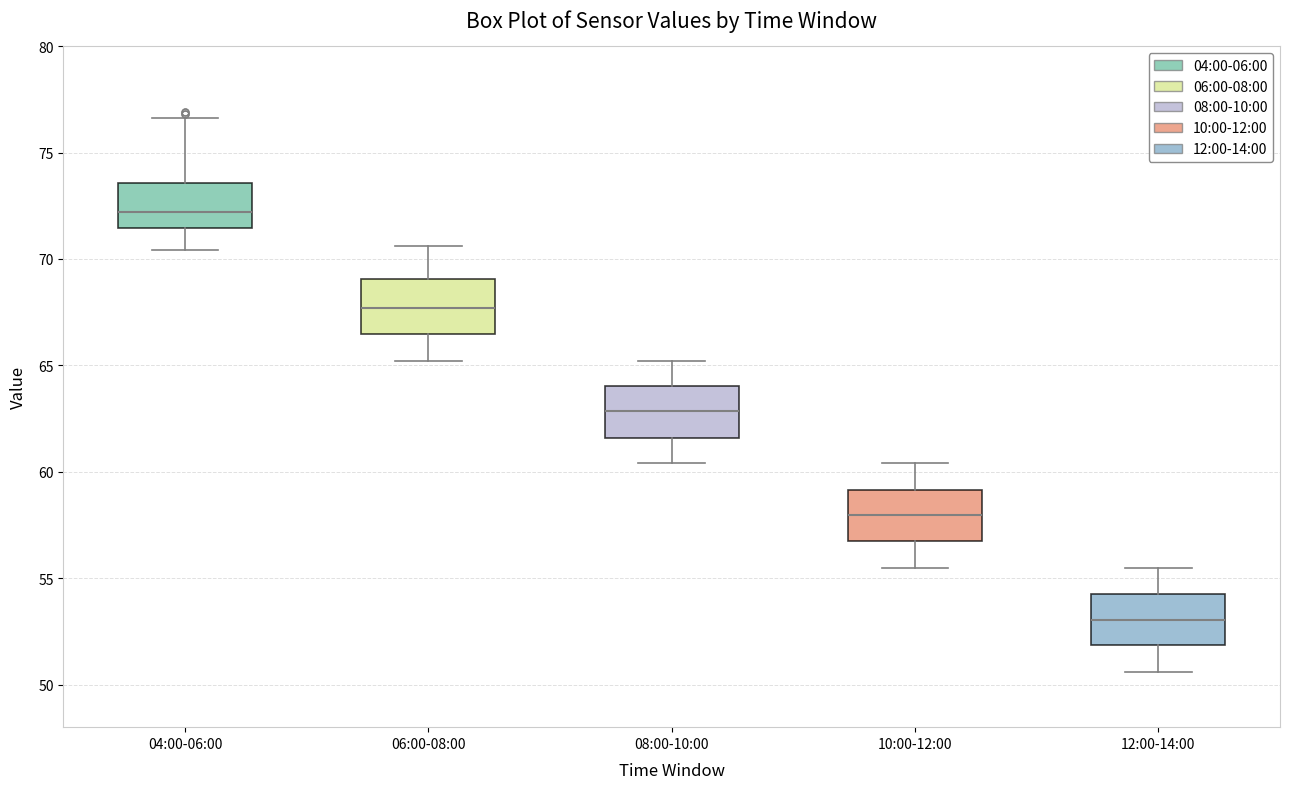

Where does the median line of the box for 04:00-06:00 sit on the y-axis? The values are not printed on the chart, so give them approximately, as read against the axis.

72.0